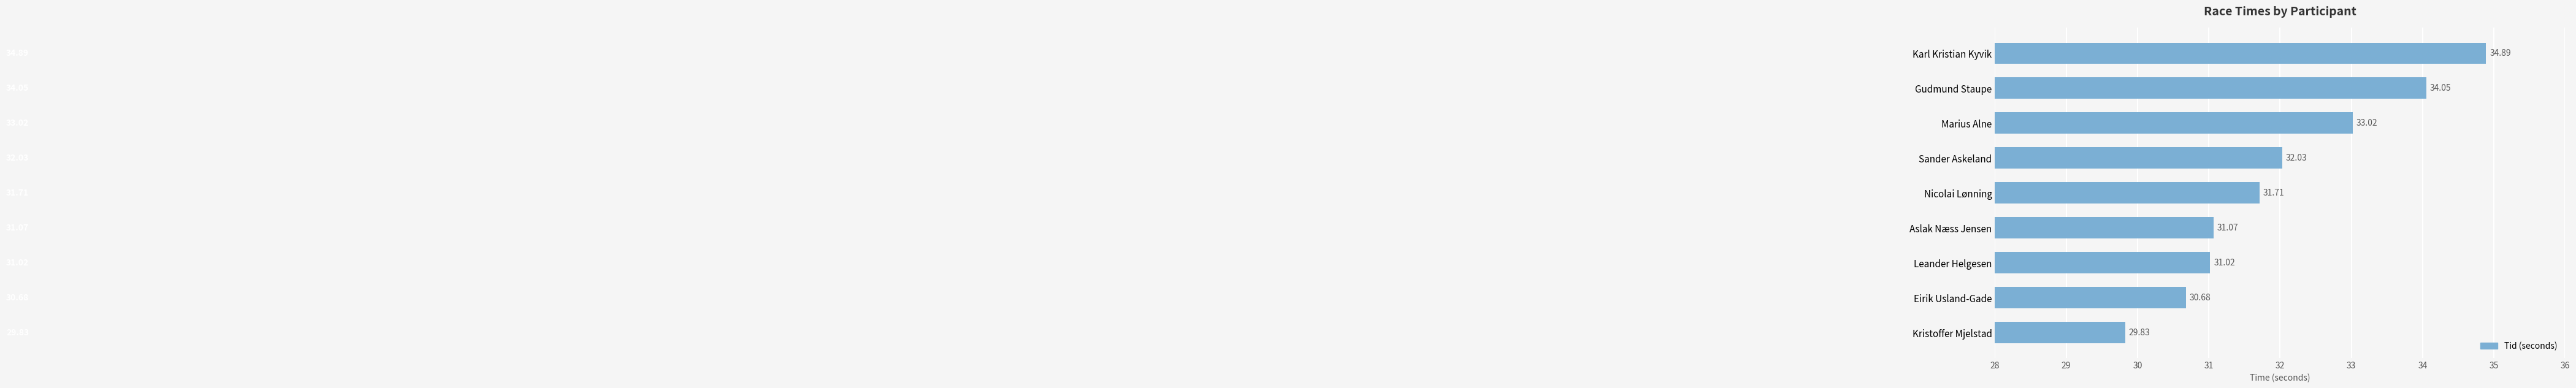

Between Nicolai Lønning and Gudmund Staupe, which is larger?

Gudmund Staupe